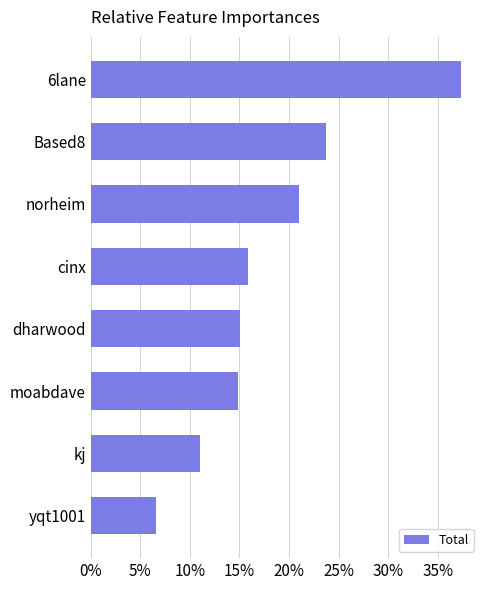

What is the change in value from yqt1001 to cinx?

+9.3